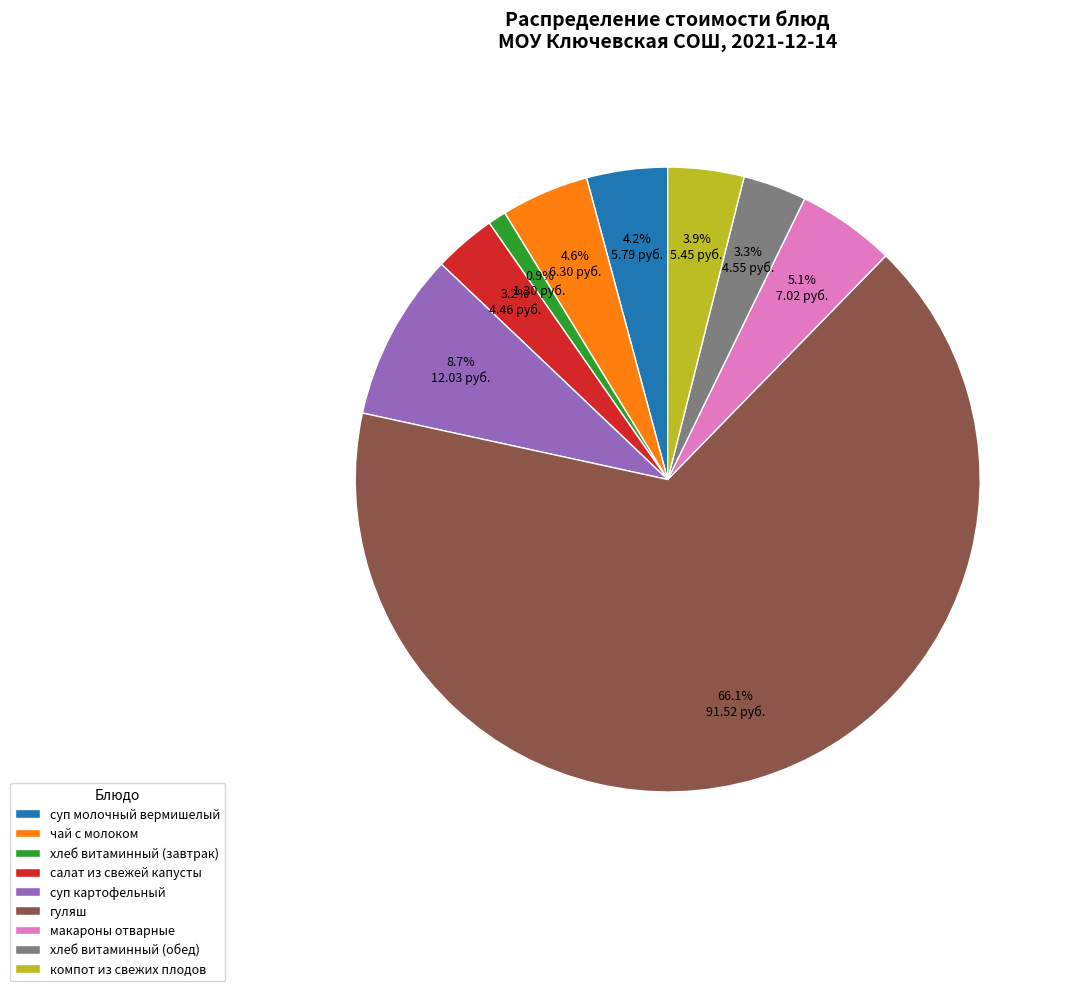

How many segments does this pie chart have?

9